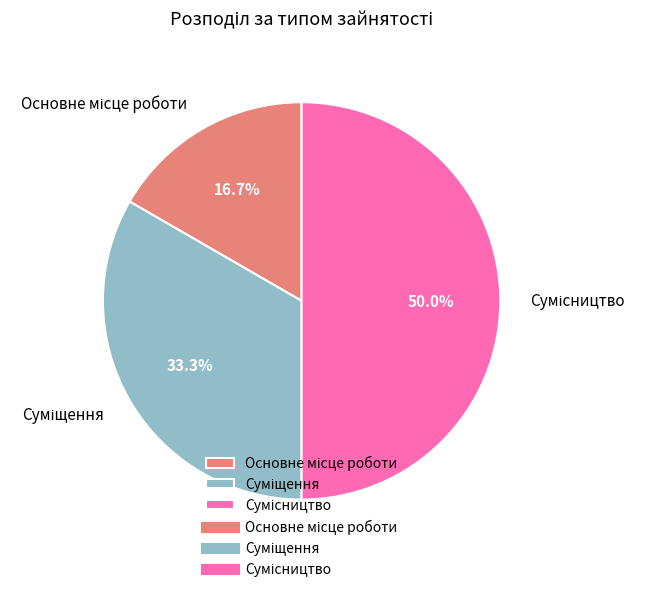

Count the number of slices in the pie.

3